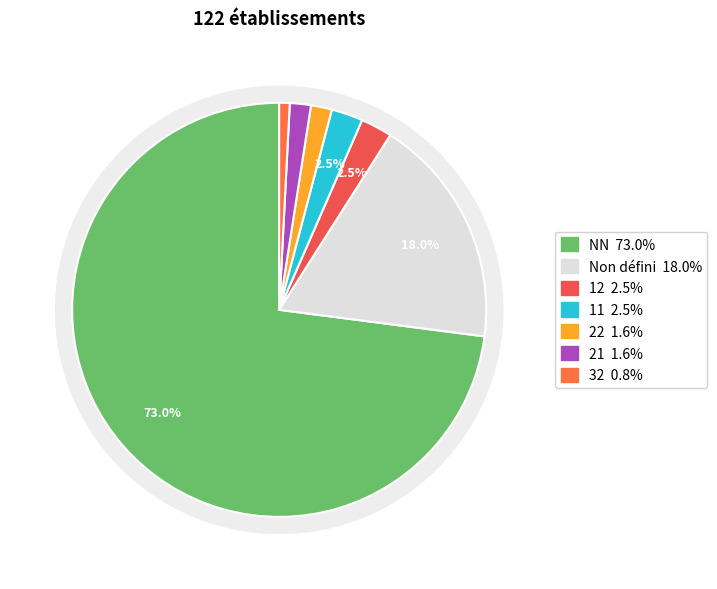

Is there a majority slice in this chart?

Yes